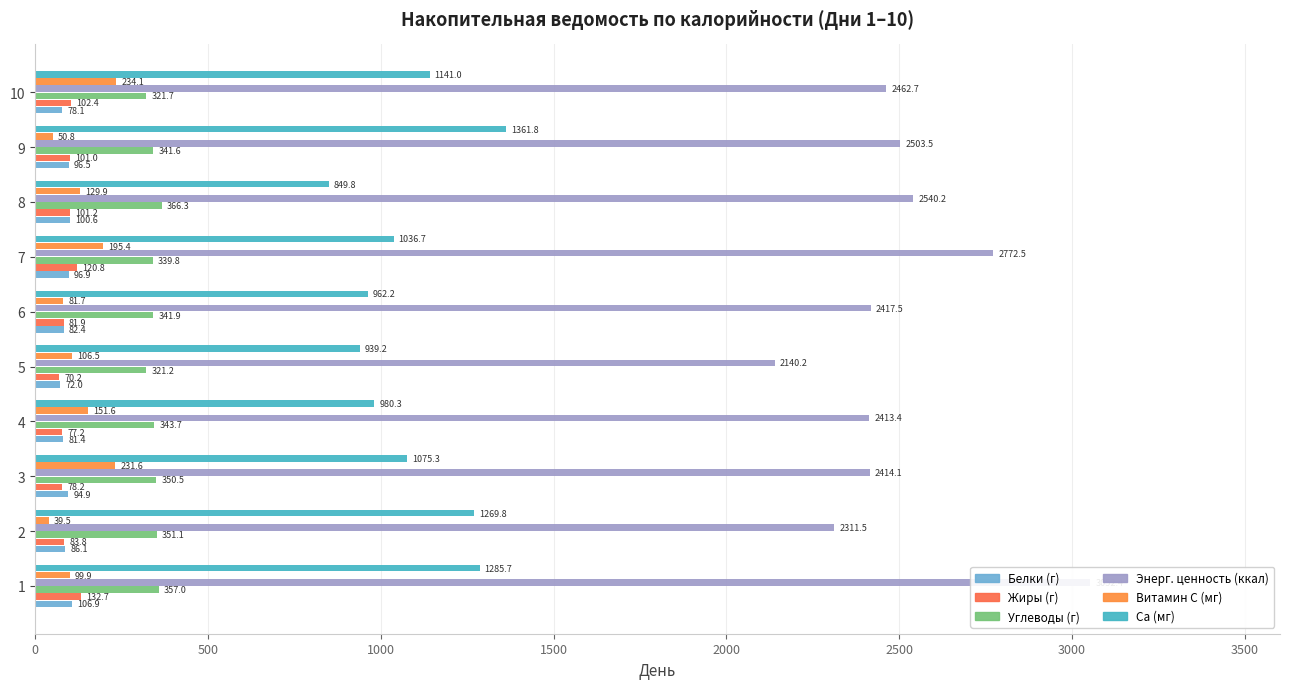

What is the total value across all series at 5?

3649.3